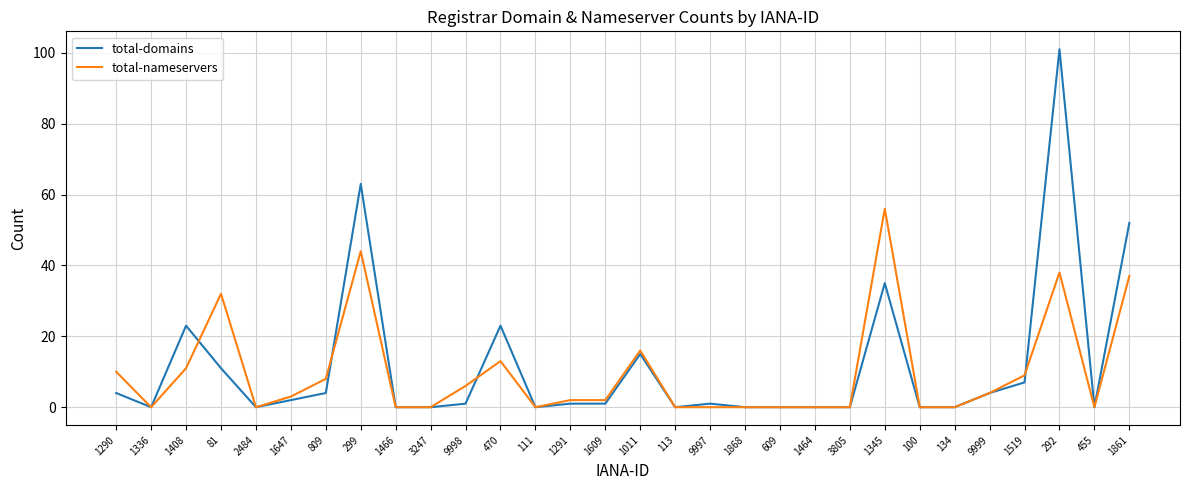

Rank the series by their average value, from highest to lowest.

total-domains, total-nameservers